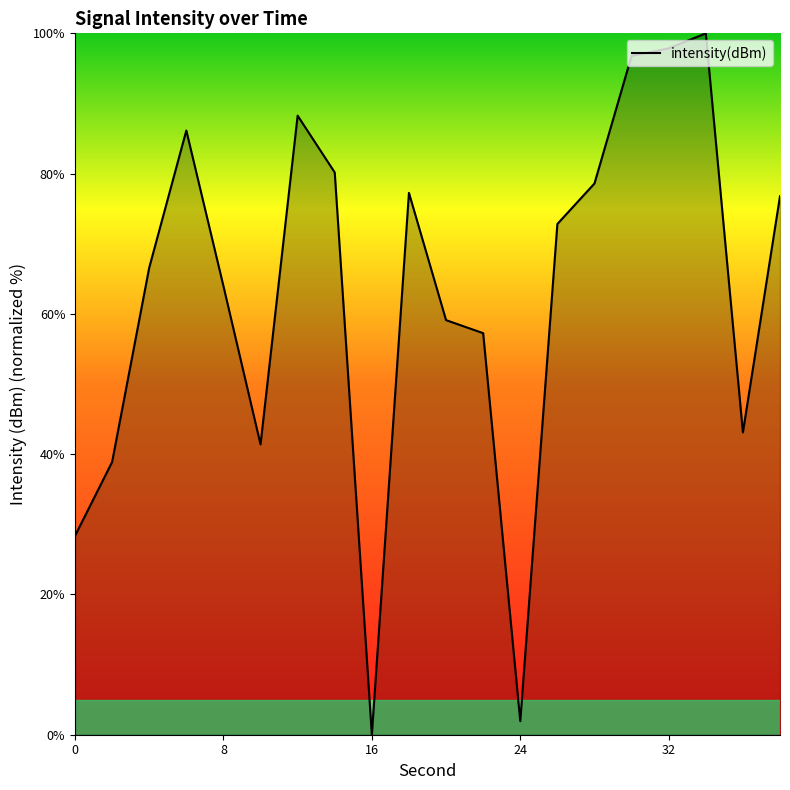

What is the maximum value shown in the chart?

100.0